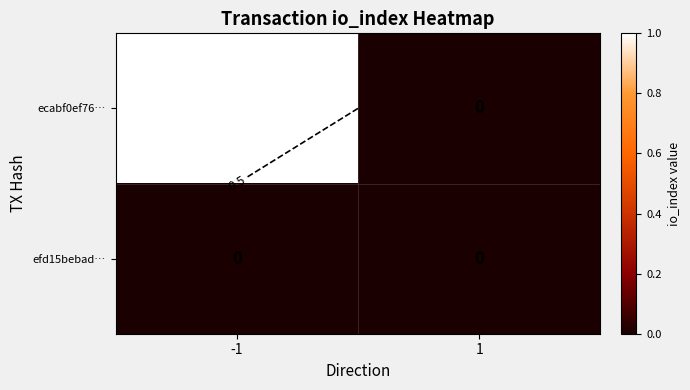

Which has a higher value, 1 or -1?

-1